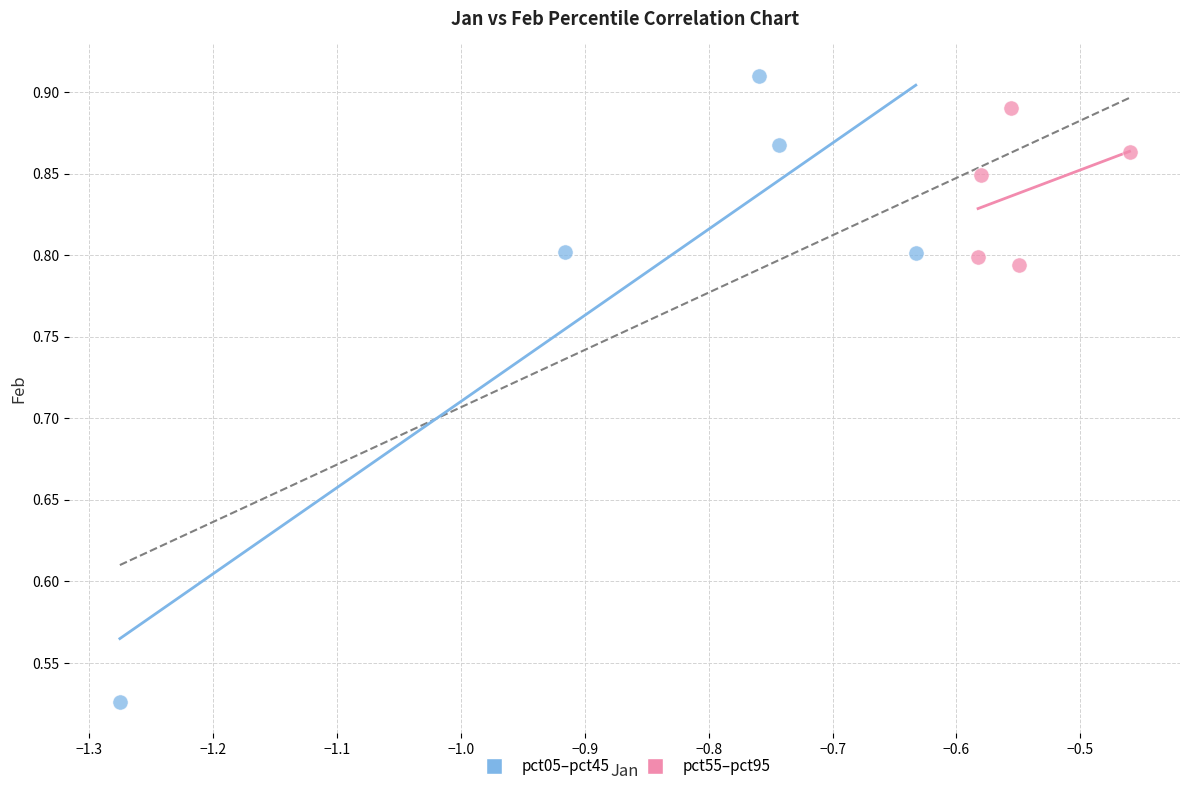

Which series has the widest spread of Y values?

pct05–pct45